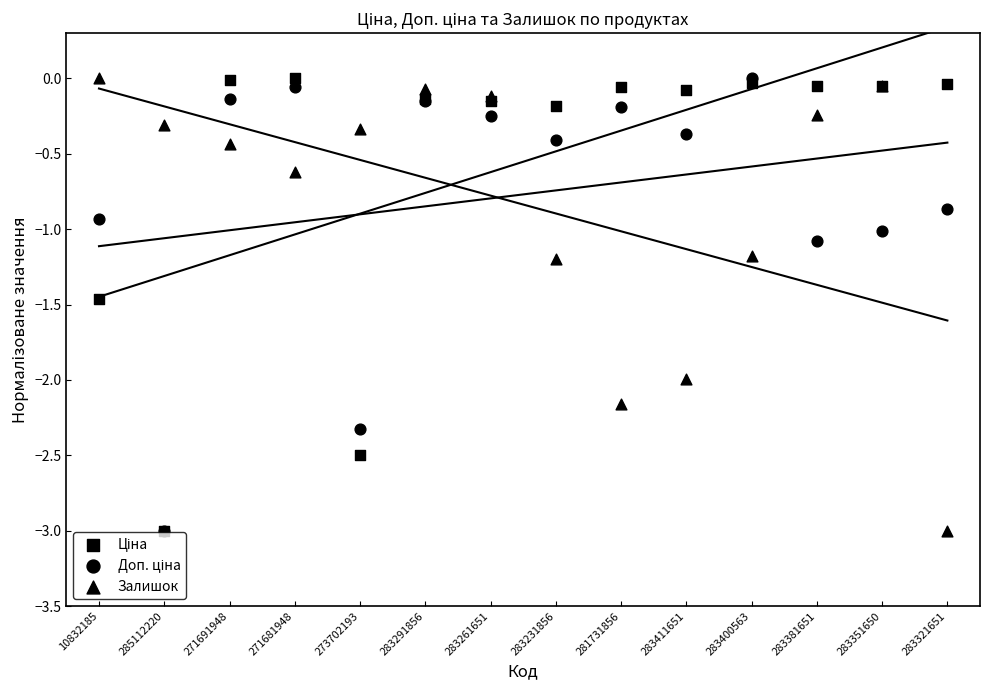

Is the value of Доп. ціна at 281731856 greater than the value of Залишок at 283291856?

No